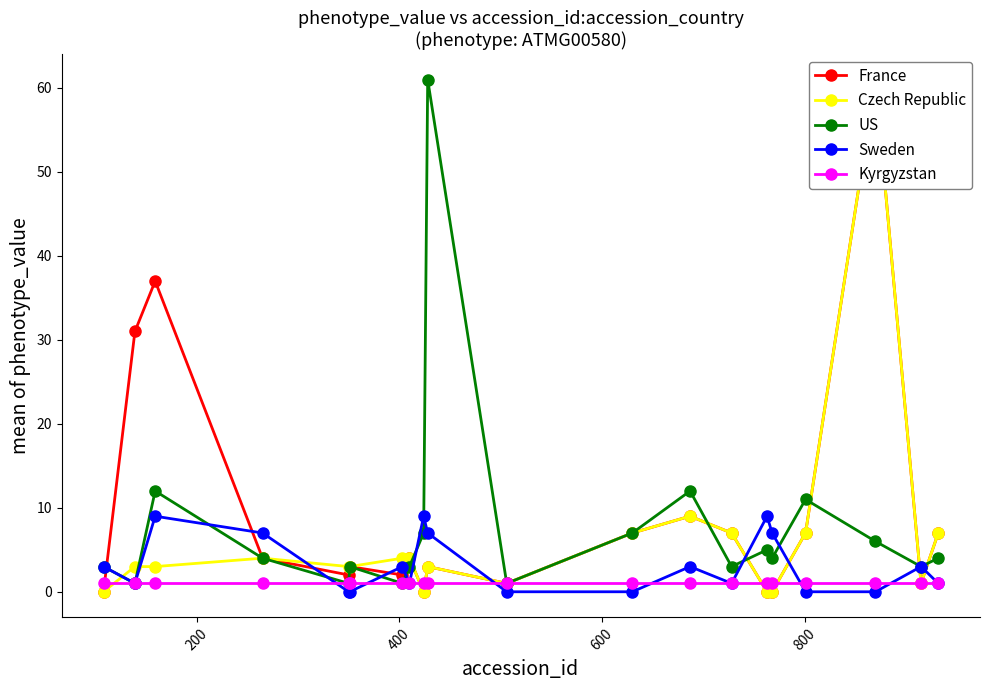

What are all the series names shown in the legend?

France, Czech Republic, US, Sweden, Kyrgyzstan